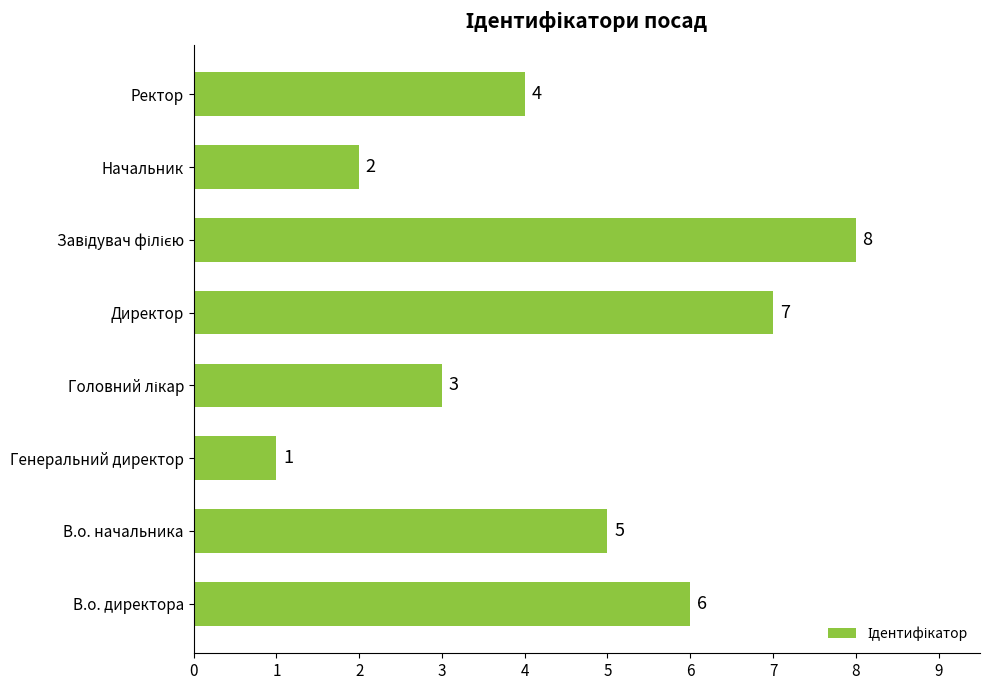

What is the sum of all values?

36